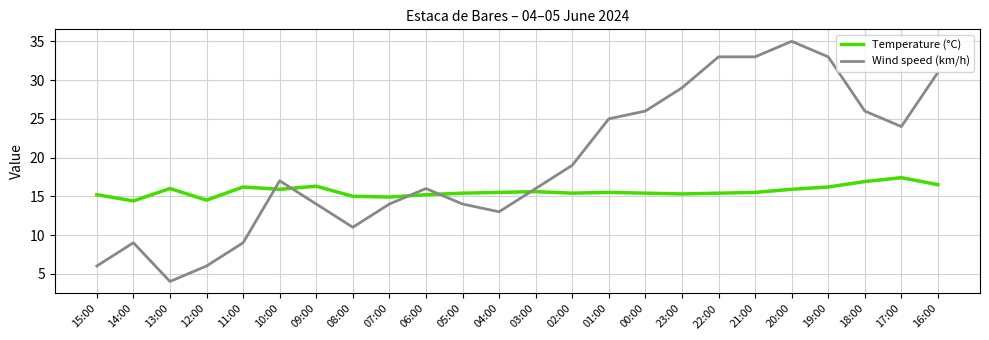

Between 10:00 and 03:00, which series saw the biggest shift?

Wind speed (km/h)